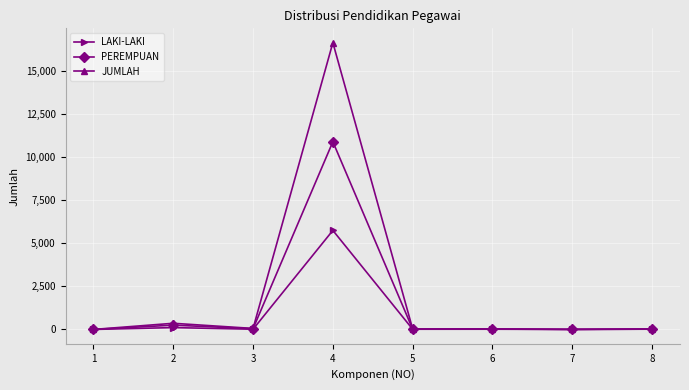

Which series has the largest total across all categories?

JUMLAH